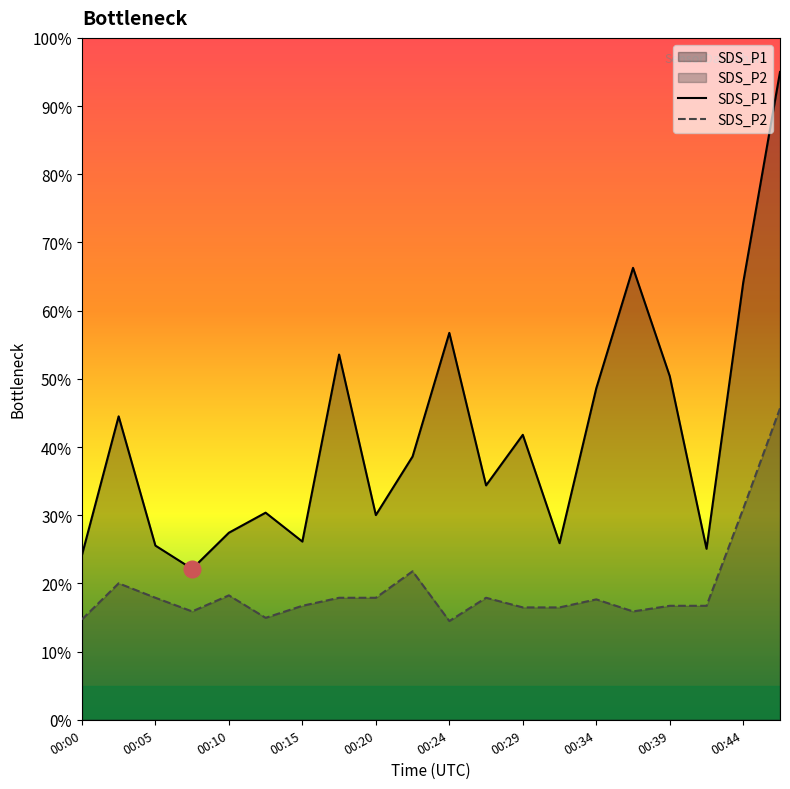

The SDS_P1 series shows 5.2 at 11. True or false?

False